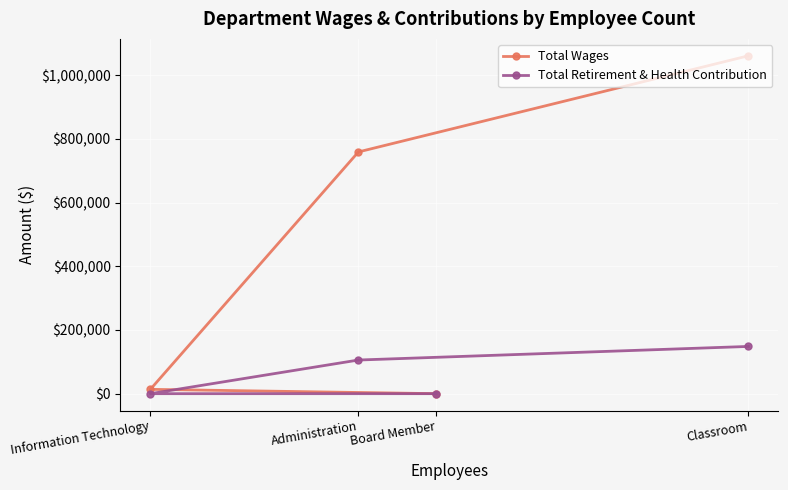

At Classroom, list the series in order from largest to smallest.

Total Wages, Total Retirement & Health Contribution